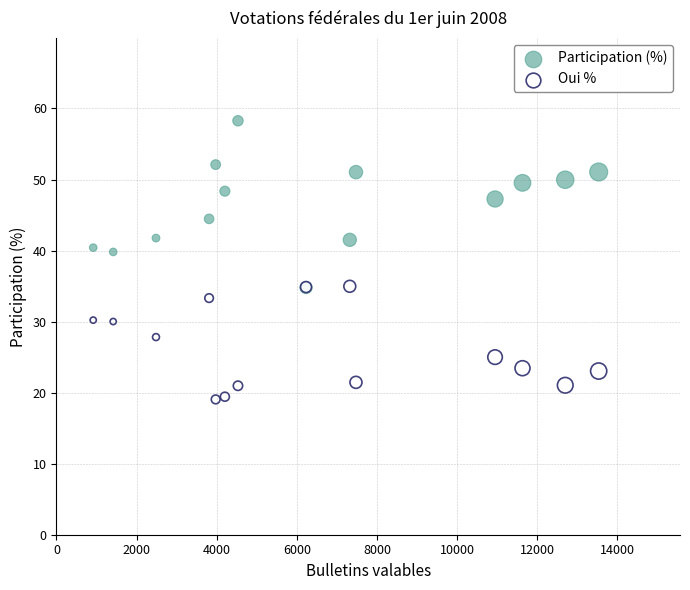

In the Oui % series, what Y value is closest to 27?

27.8